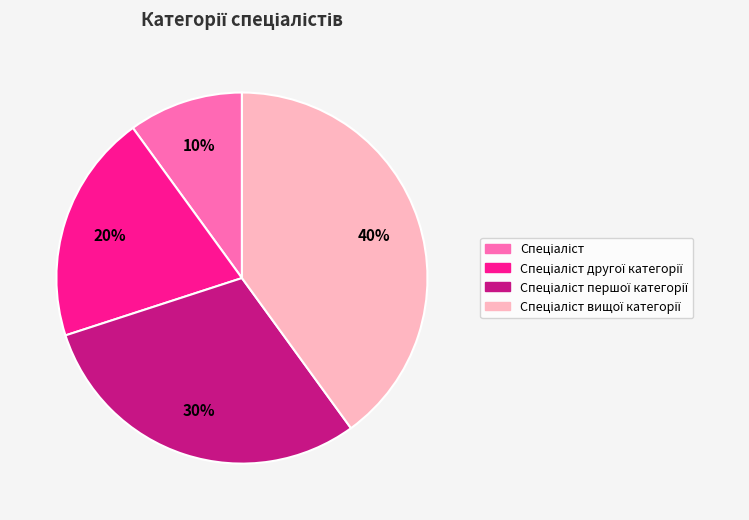

How many slices are in this pie chart?

4